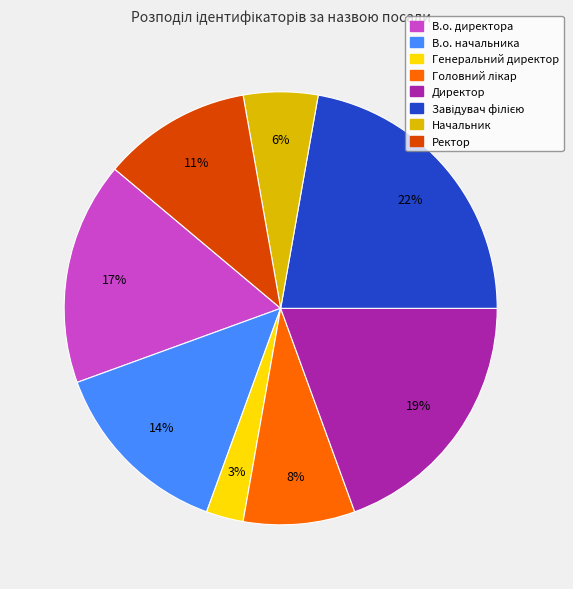

To the nearest percent, what is the difference between the largest and smallest slice percentages?

19%